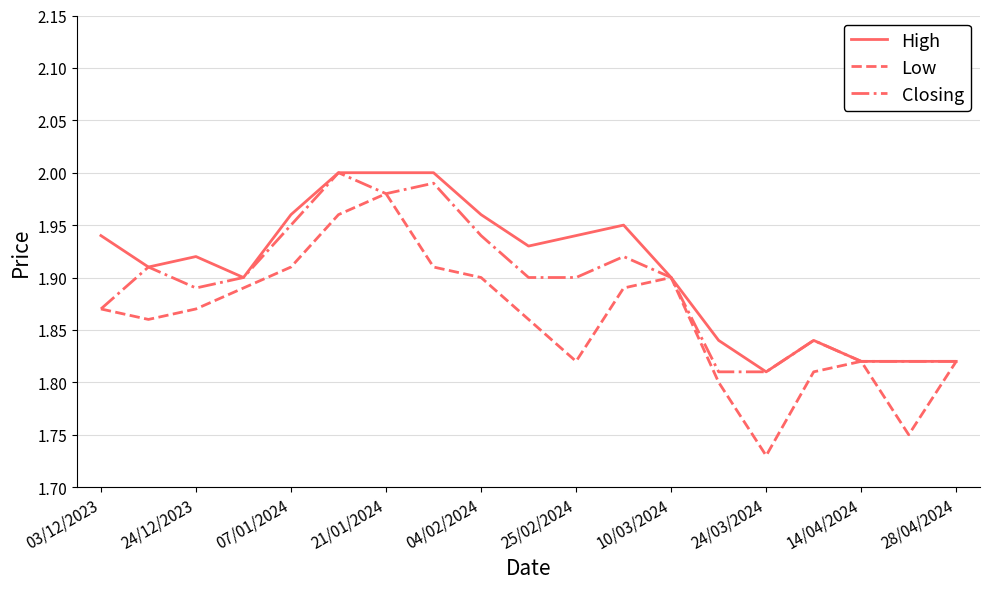

Which series has the largest range (max minus min)?

Low